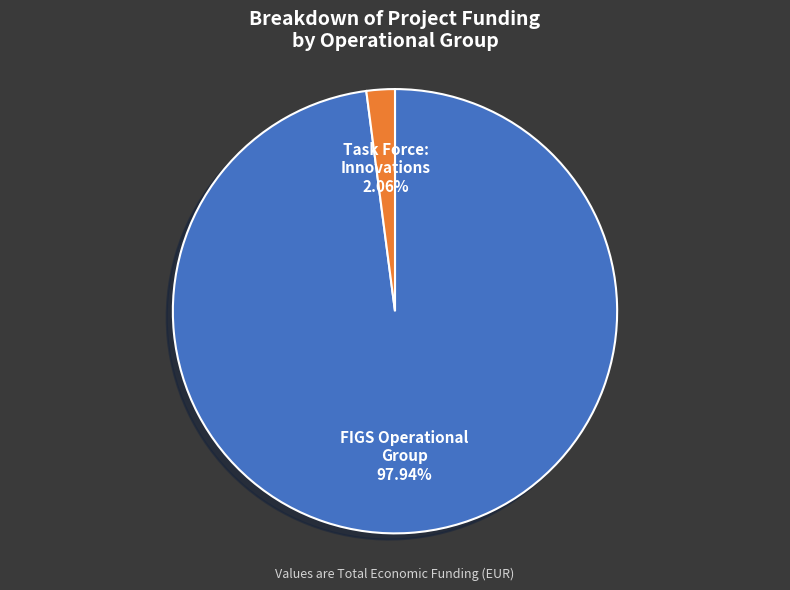

Is there any slice that represents more than half of the pie?

Yes